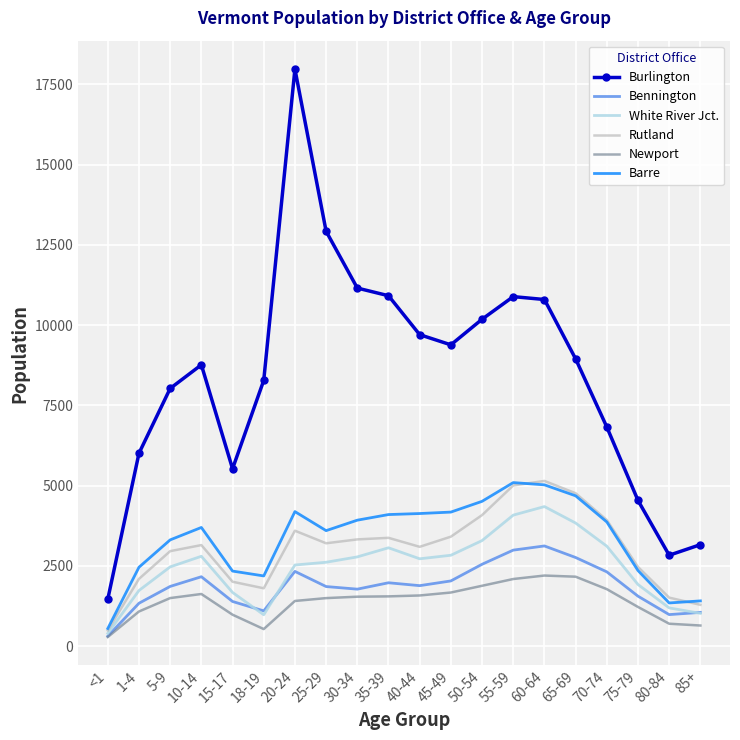

What is the difference between the Burlington values at 60-64 and 25-29?

2126